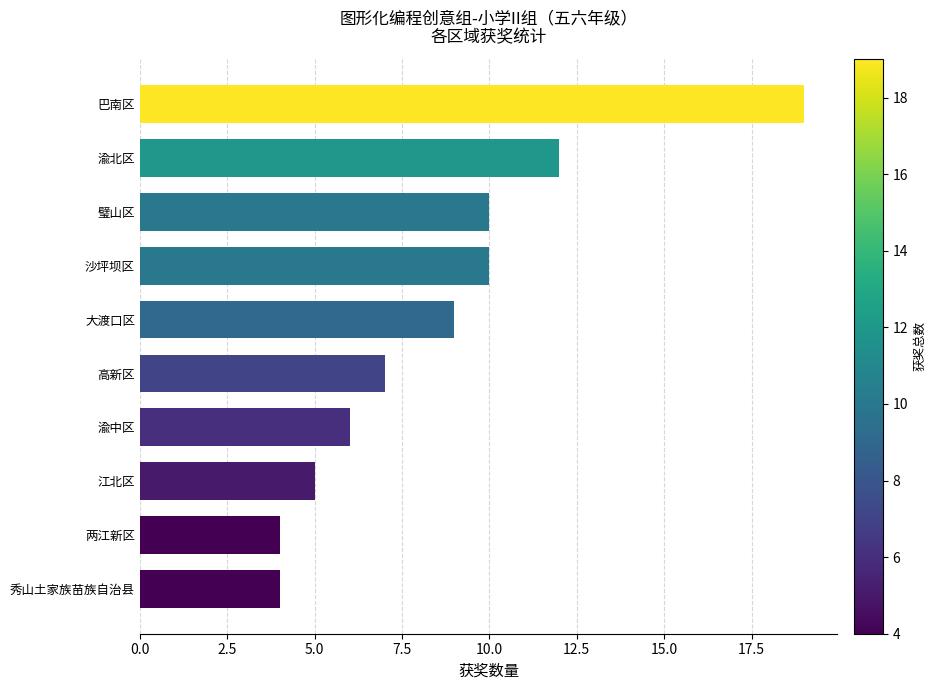

Between 渝中区 and 璧山区, which is larger?

璧山区